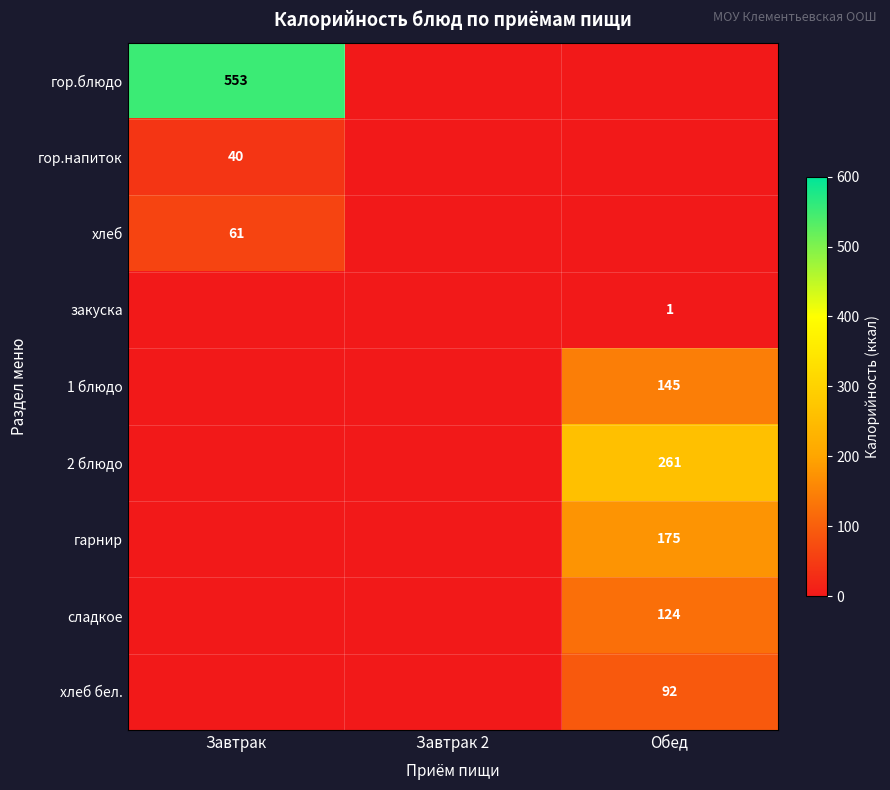

The value of сладкое at Завтрак is -67. True or false?

False